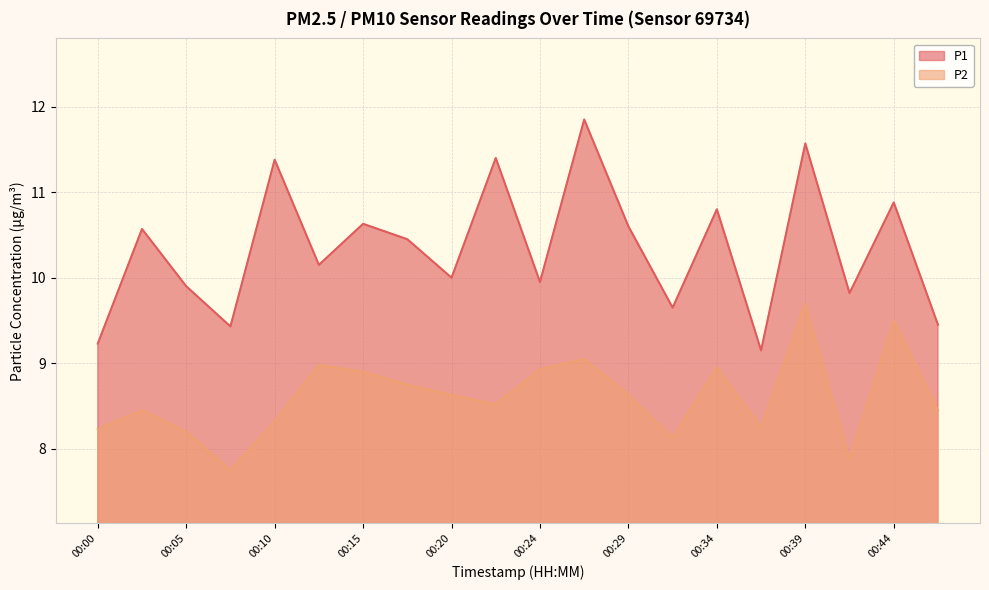

At which label is P2 closest to 8?

00:41